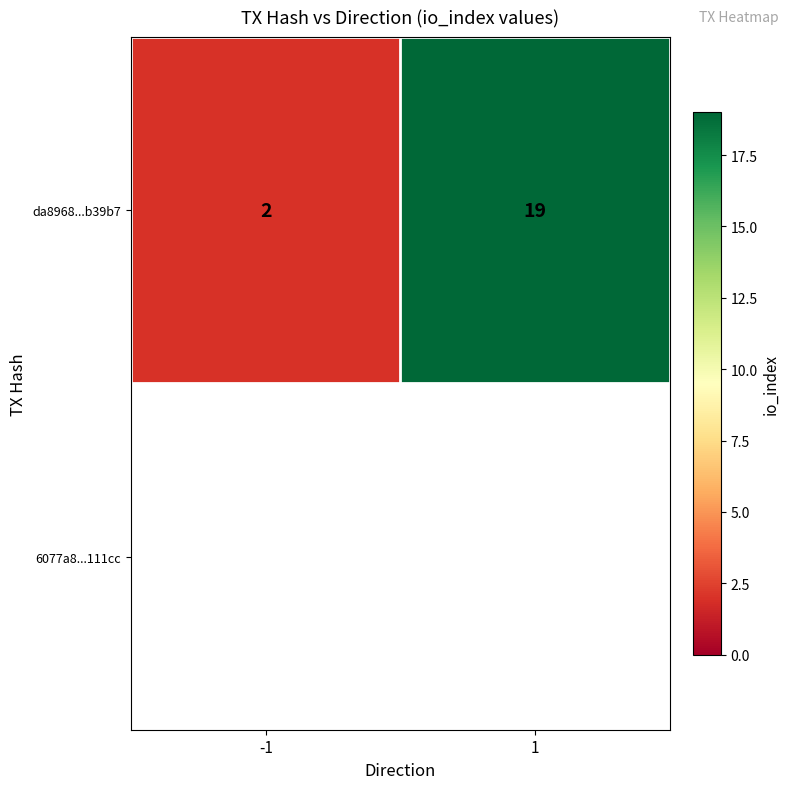

What is the change in value from -1 to 1?

+17